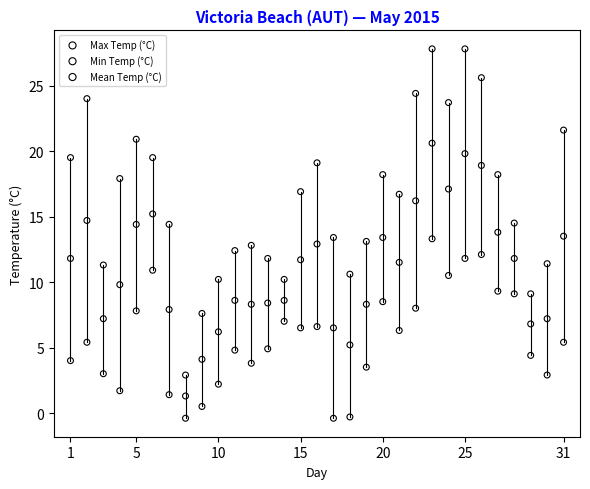

Which series contains the highest Y value?

Max Temp (°C)